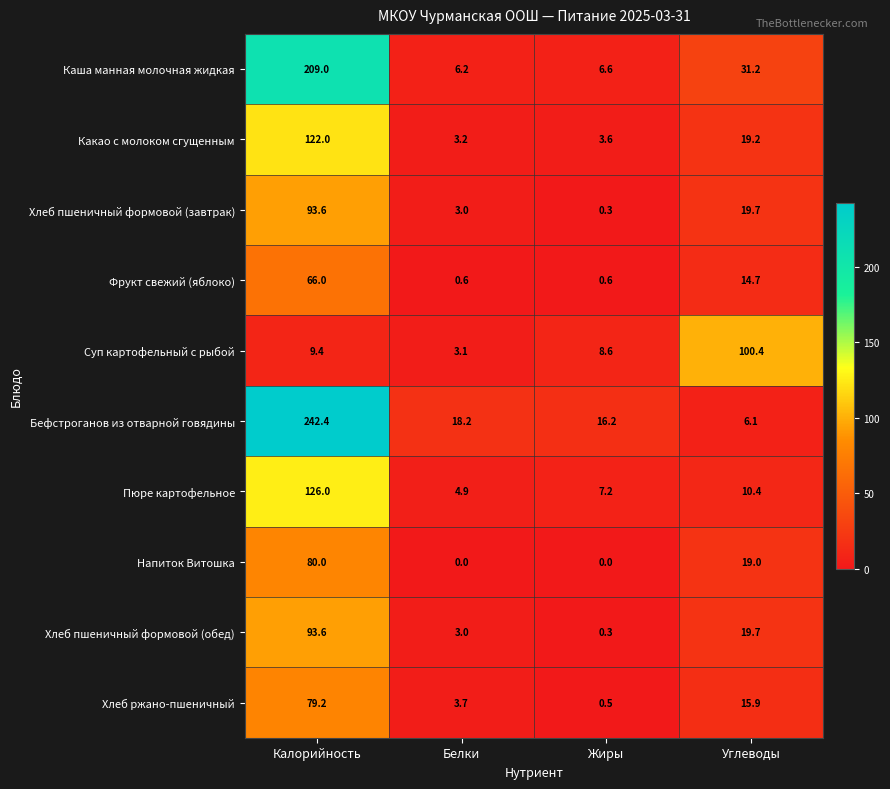

How many data points does each series have?

4